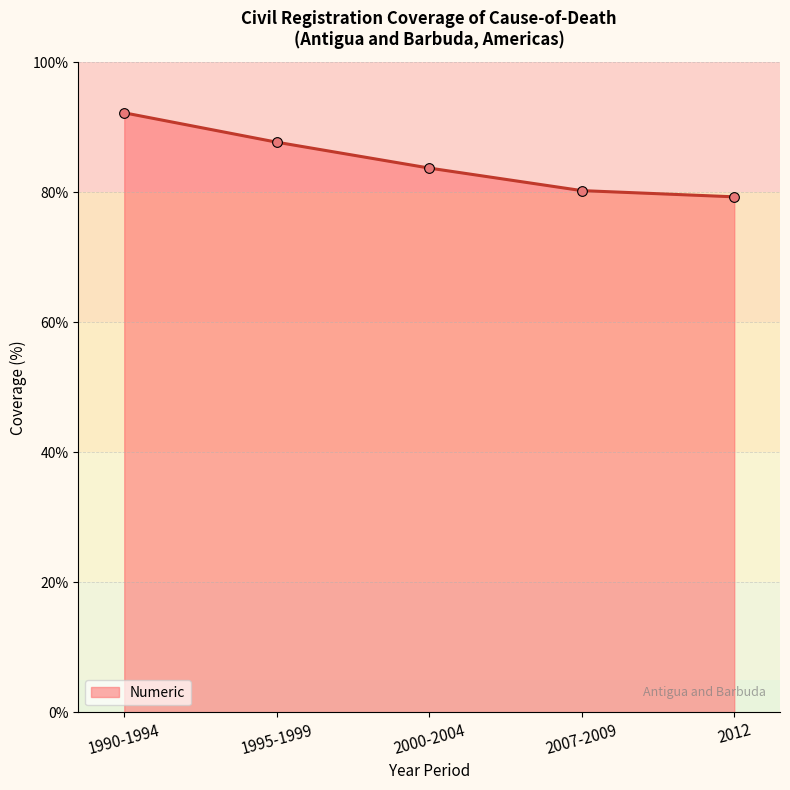

Which category has the highest value across all series?

1990-1994